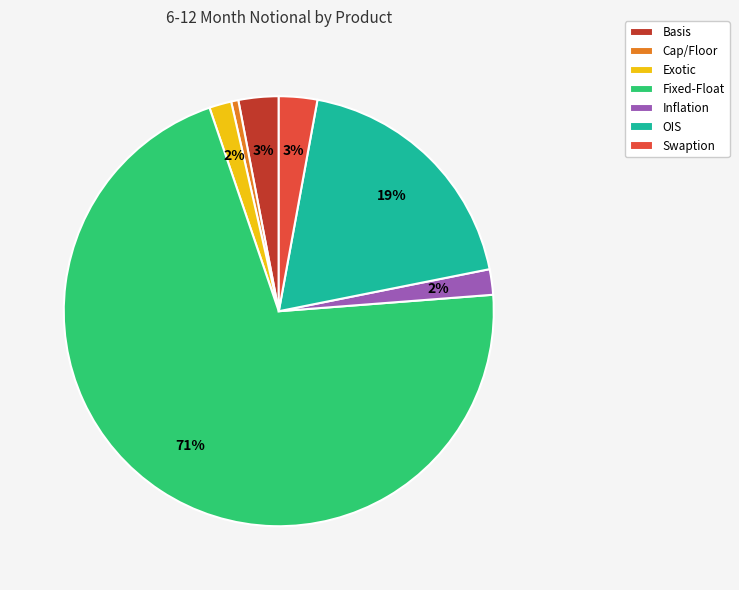

Which slice is the smallest?

Cap/Floor